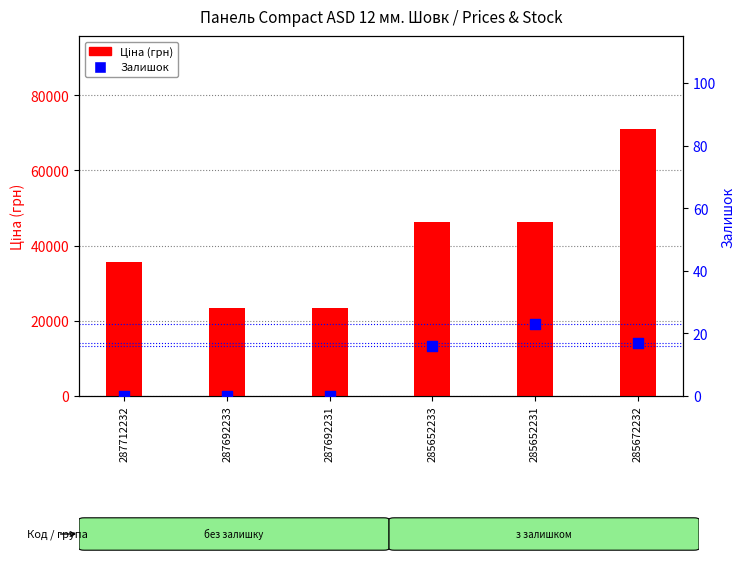

Is the value of Залишок at 287712232 greater than the value of Ціна at 285672232?

No